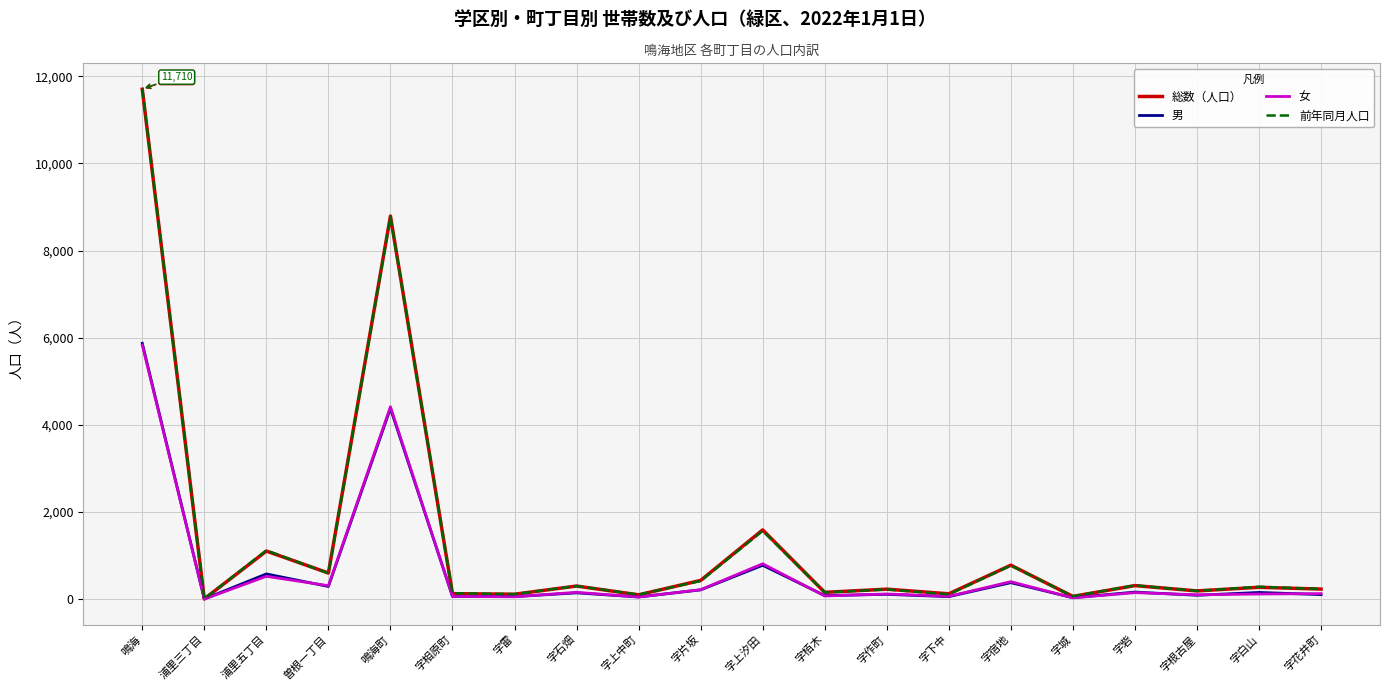

Is it true that 総数（人口） equals 1014 at 曽根一丁目?

False